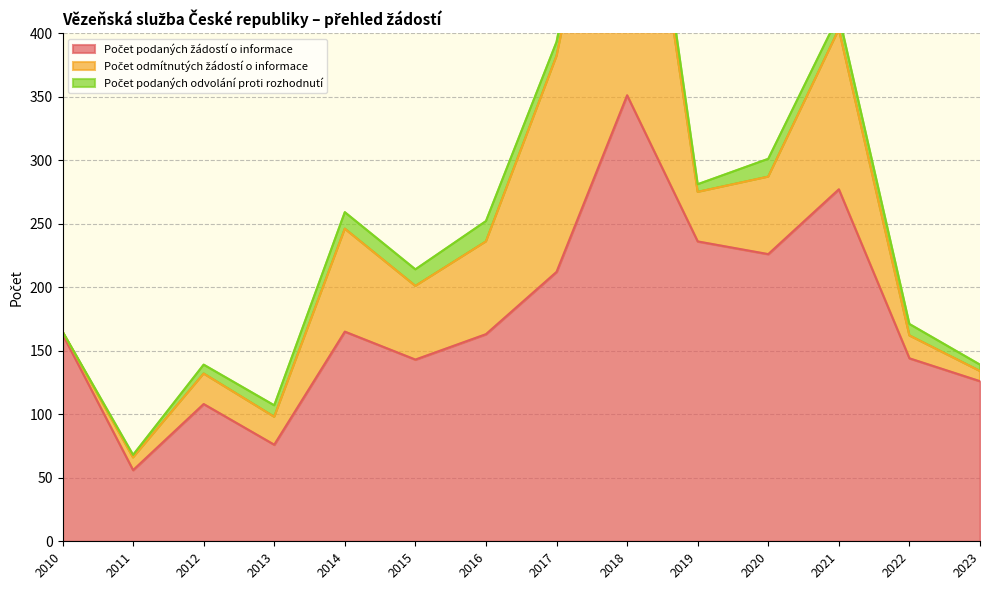

The Počet podaných odvolání proti rozhodnutí series shows 11 at 2021. True or false?

True